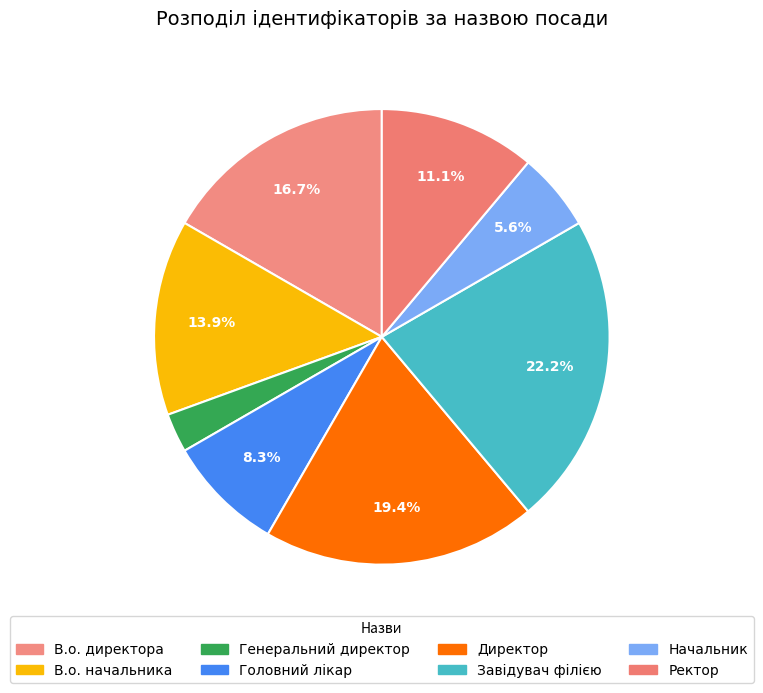

How many segments does this pie chart have?

8